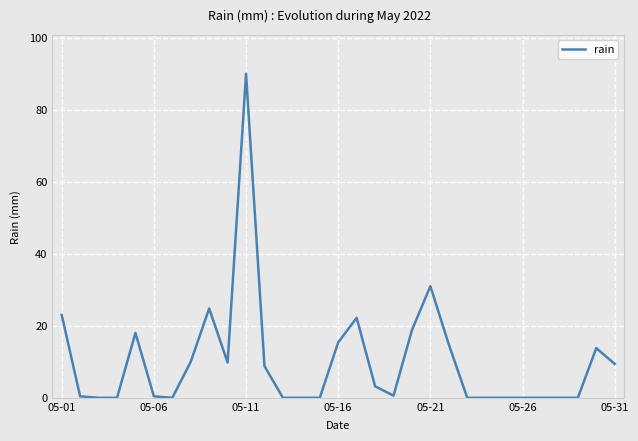

What is the difference between the maximum and minimum values?

90.0